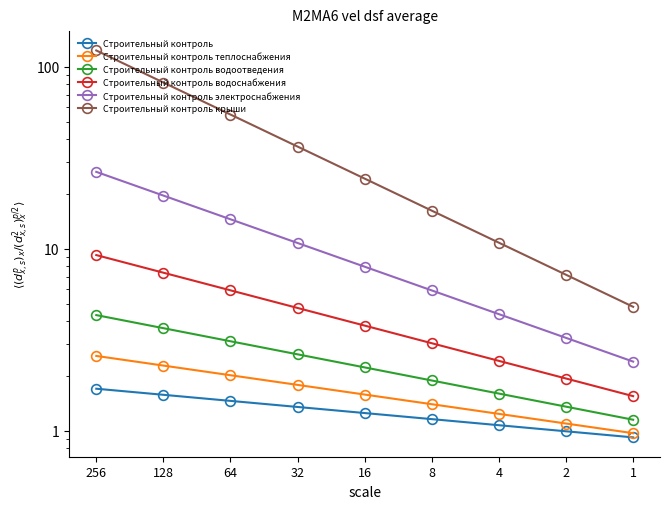

What is the difference between the second highest and minimum values in the Строительный контроль водоснабжения series?

5.8